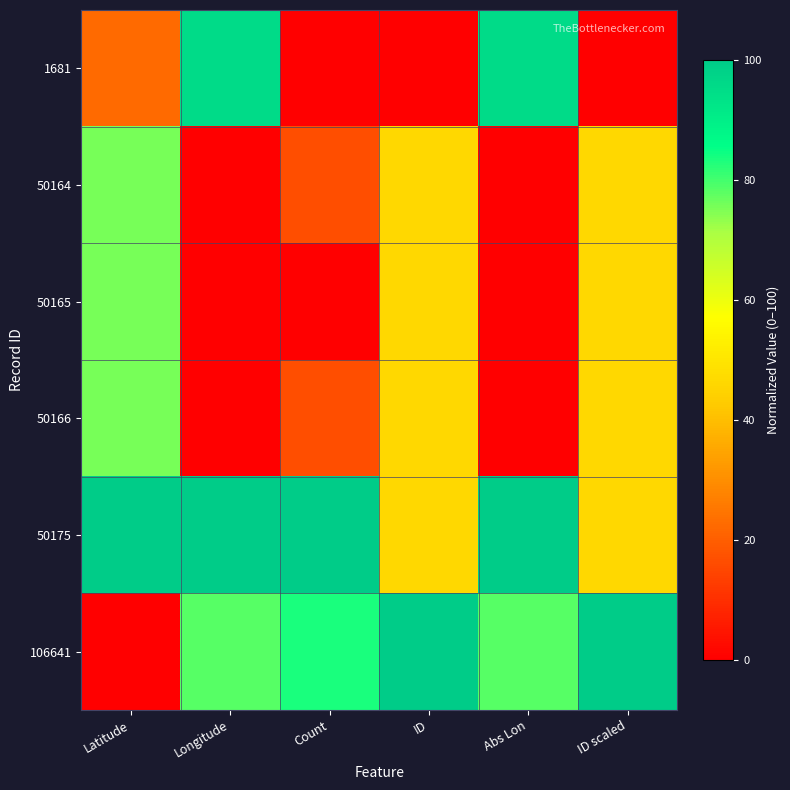

Reading left to right, transcribe all the data shown in this chart.

1681: Latitude=22.5	Longitude=95.7	Count=0.0	ID=0.0	Abs Lon=95.7	ID scaled=0.0
50164: Latitude=75.6	Longitude=0.0	Count=16.7	ID=46.2	Abs Lon=0.0	ID scaled=46.2
50165: Latitude=75.6	Longitude=0.0	Count=0.0	ID=46.2	Abs Lon=0.0	ID scaled=46.2
50166: Latitude=75.6	Longitude=0.0	Count=16.7	ID=46.2	Abs Lon=0.0	ID scaled=46.2
50175: Latitude=100.0	Longitude=100.0	Count=100.0	ID=46.2	Abs Lon=100.0	ID scaled=46.2
106641: Latitude=0.0	Longitude=78.4	Count=83.3	ID=100.0	Abs Lon=78.4	ID scaled=100.0